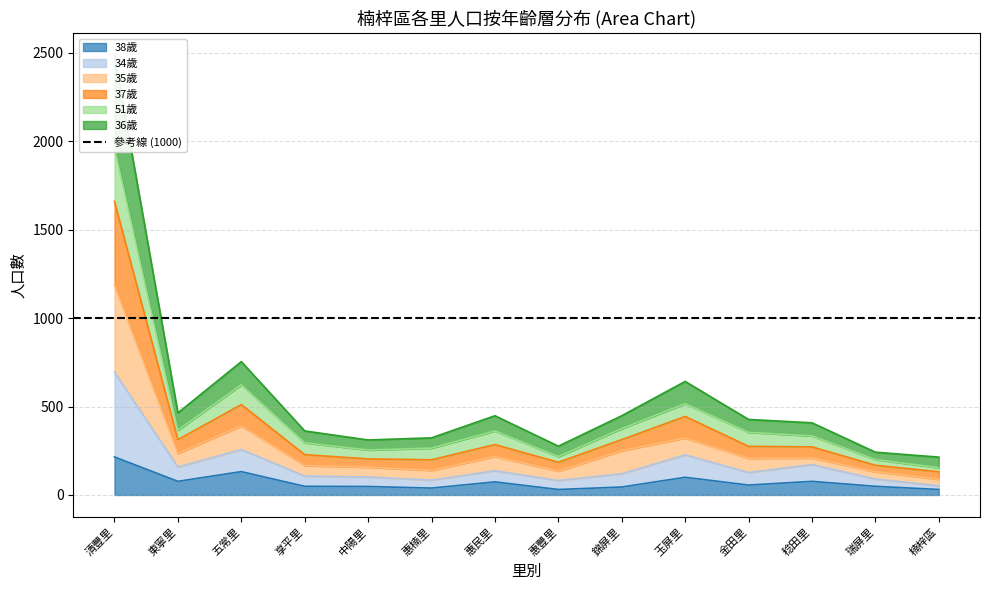

What is the smallest value displayed?

31